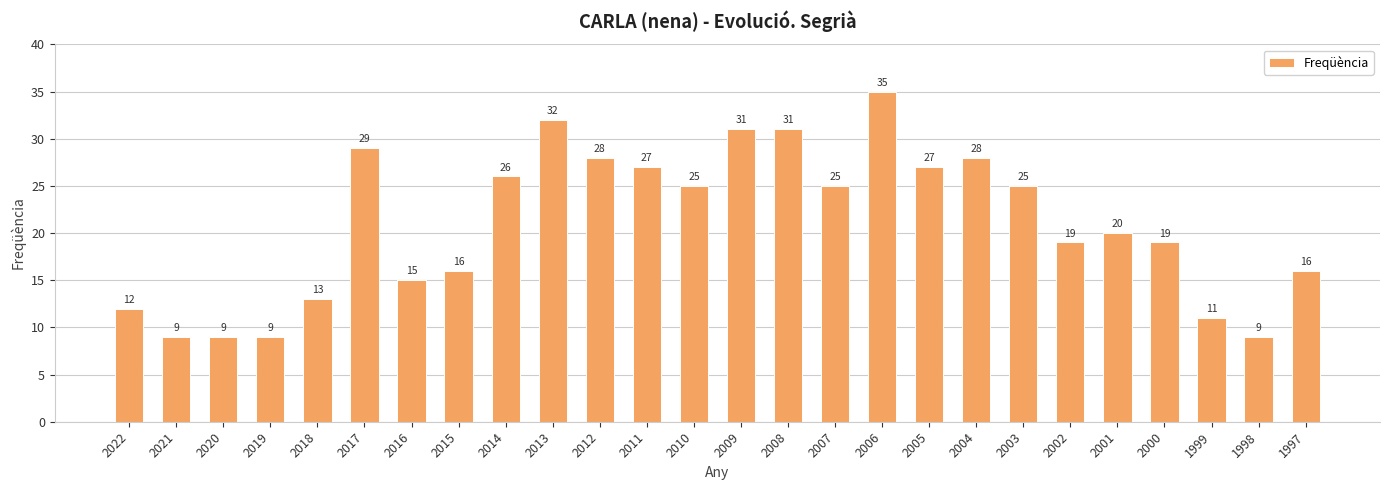

What is the value of the 2nd bar from the left?

9